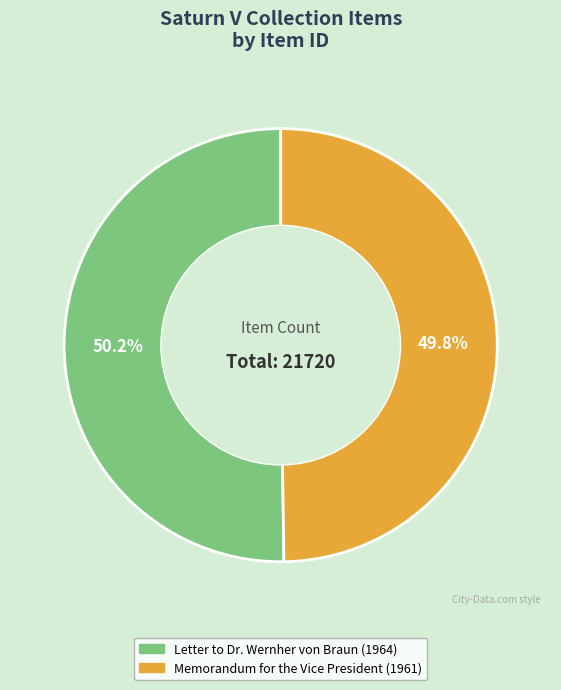

How much of the chart is everything except Letter to Dr. Wernher von Braun (1964)?

49.8%